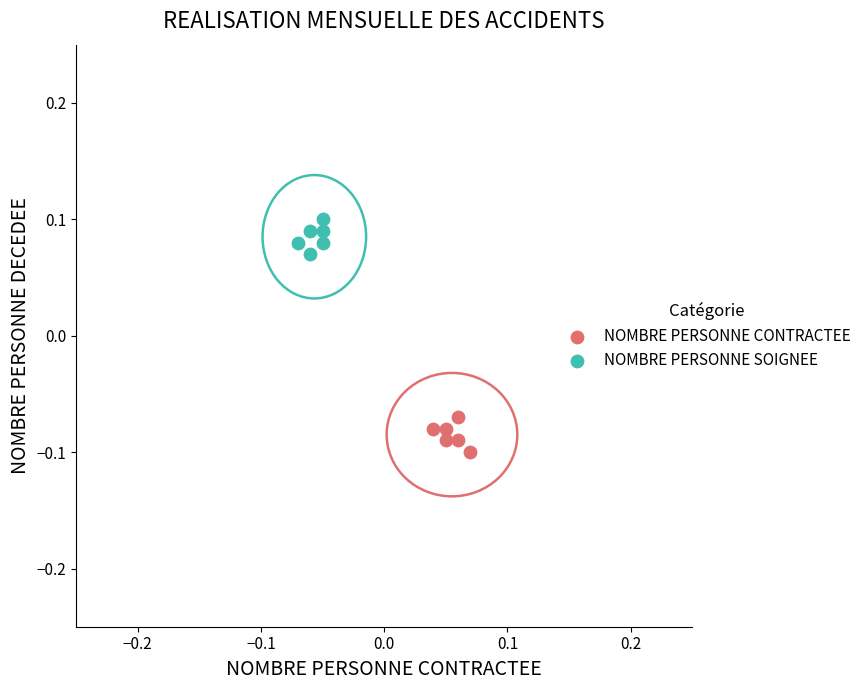

Which series reaches the maximum Y coordinate?

NOMBRE PERSONNE SOIGNEE